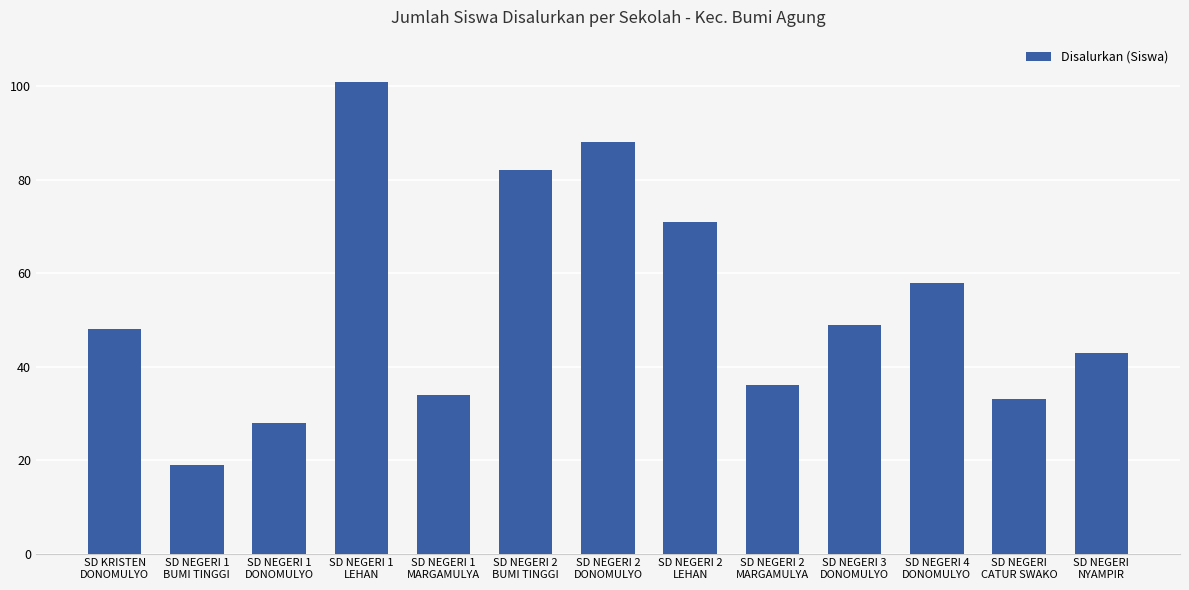

What is the label of the 4th bar from the left?

SD NEGERI 1
LEHAN